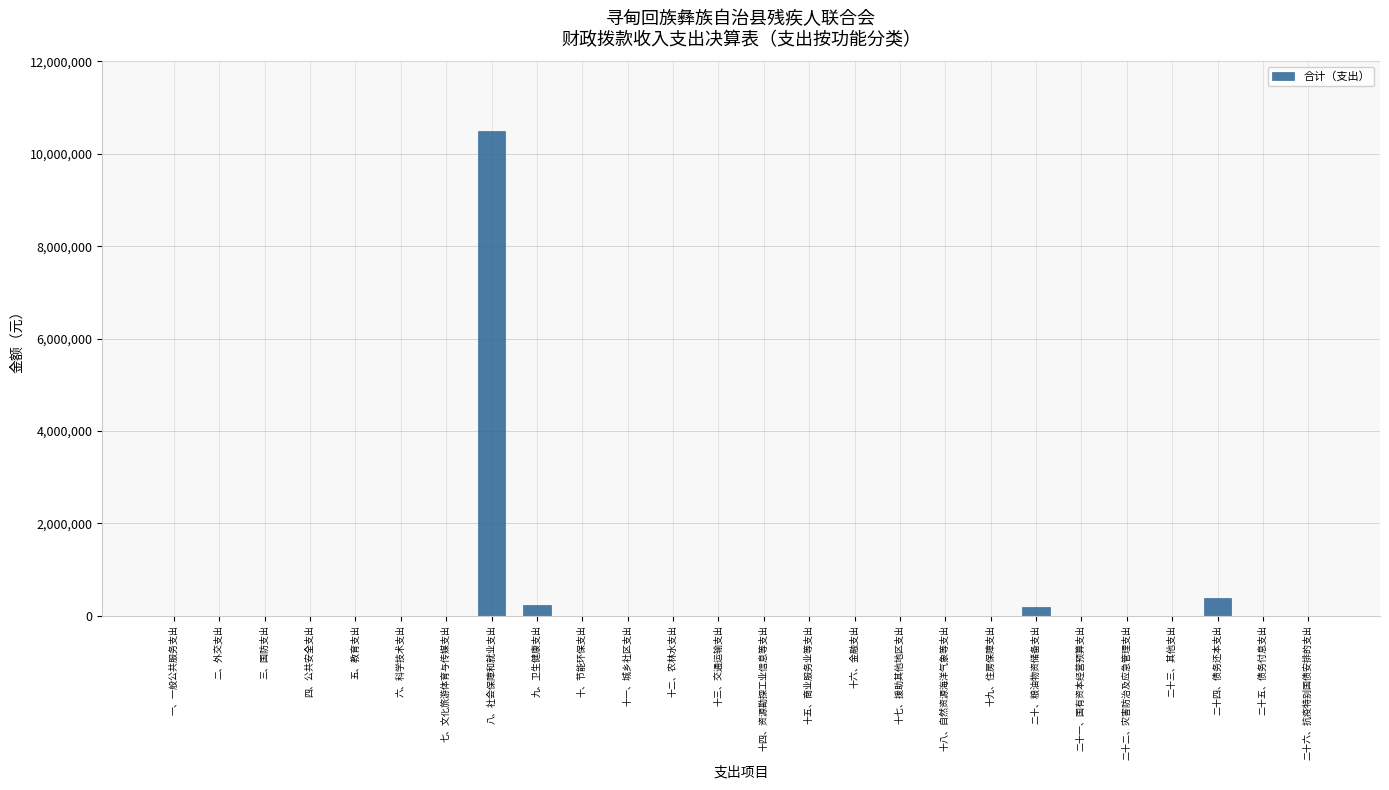

Is it true that the value at 二十一、国有资本经营预算支出 is -6130913.5?

False